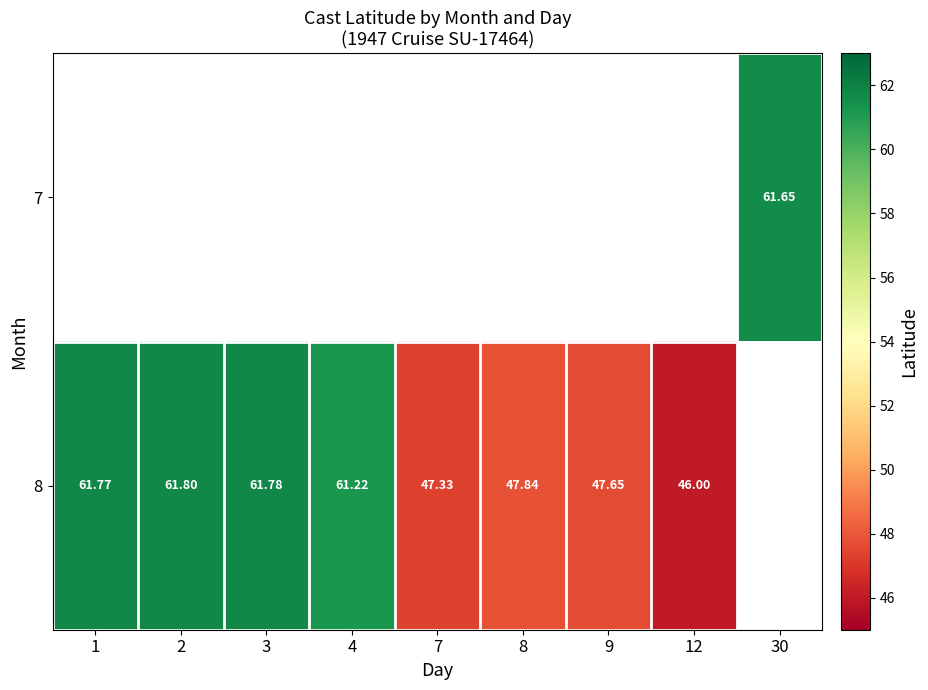

Which series has the widest spread of values?

8